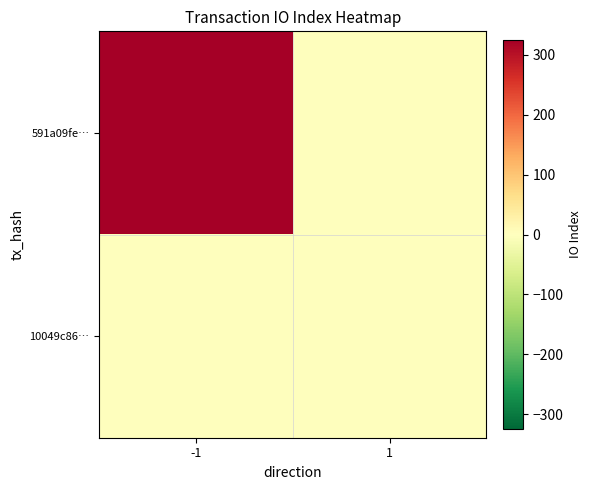

Reading left to right, list all the values displayed in this chart.

591a09fe…: -1=325	1=0
10049c86…: -1=0	1=2